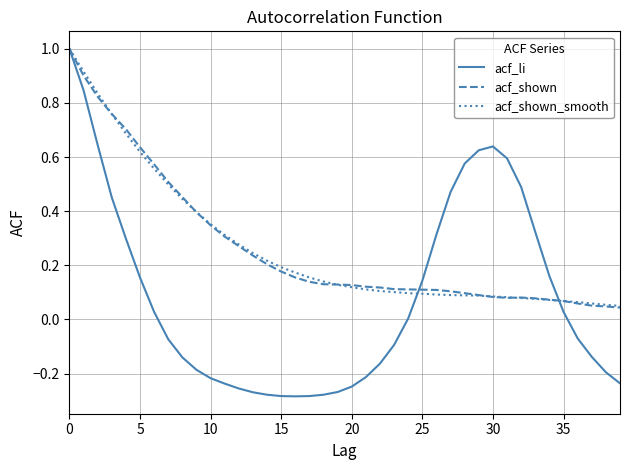

Which series has the widest spread of values?

acf_li